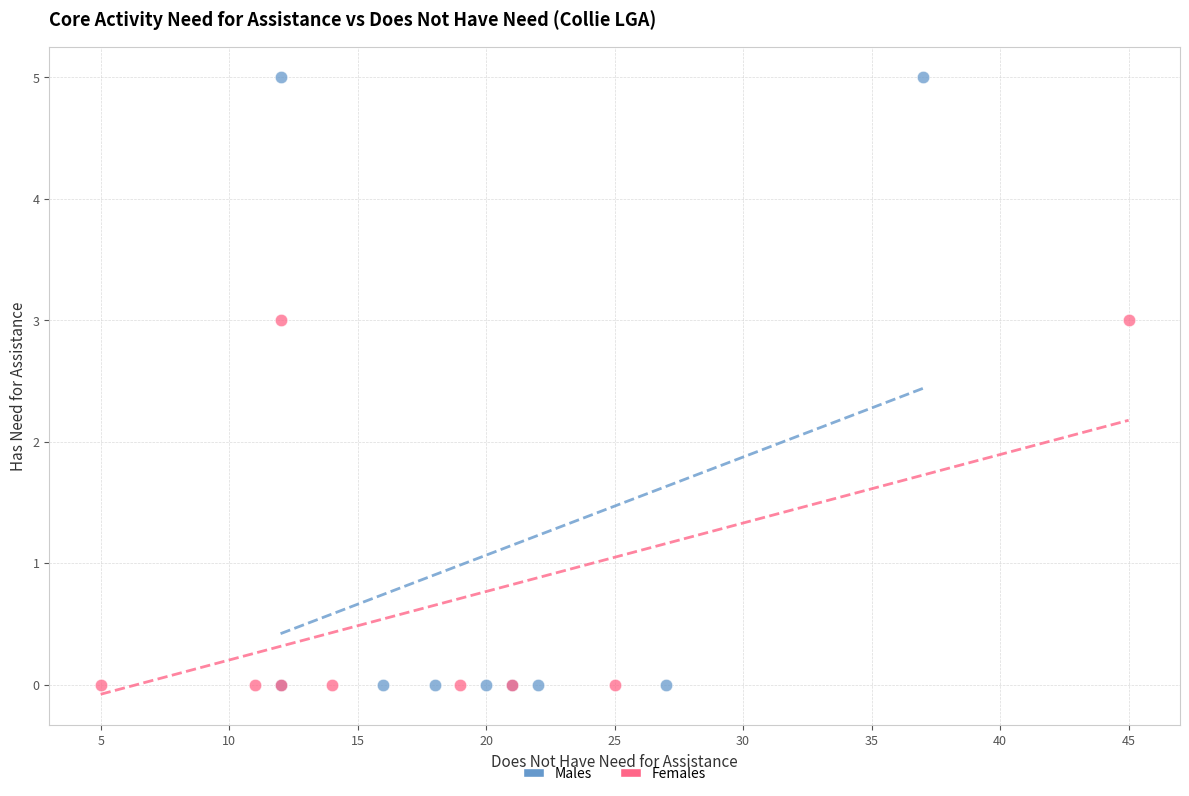

Which series reaches the maximum Y coordinate?

Males